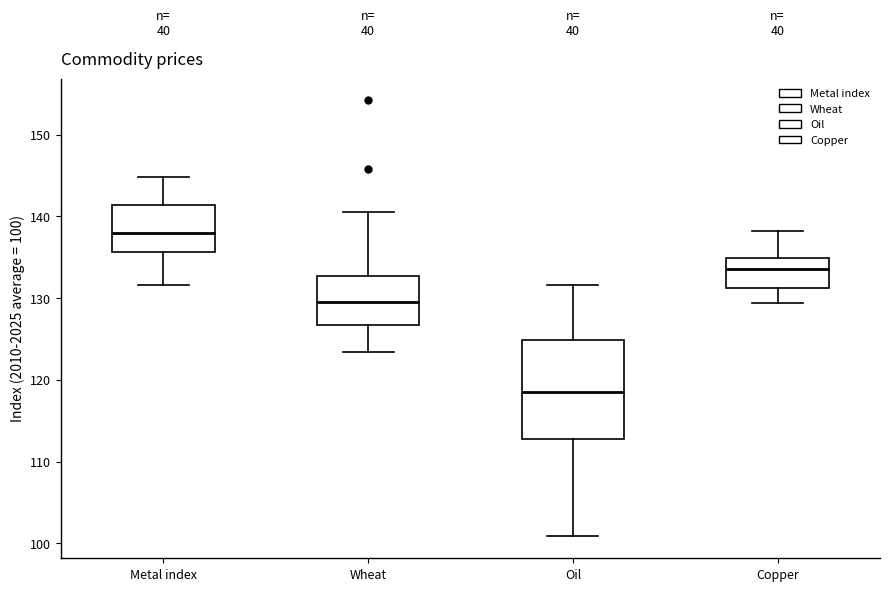

Reading left to right, transcribe this box plot: for each box, give where its median line is, the range the box spans, and where its two whiskers end, as read against the y-axis. The values are not printed on the chart, so give them approximately, as read against the axis.

Metal index: median 138, box 136 to 141, whiskers 132 to 145
Wheat: median 130, box 127 to 133, whiskers 123 to 141
Oil: median 119, box 113 to 125, whiskers 101 to 132
Copper: median 134, box 131 to 135, whiskers 129 to 138